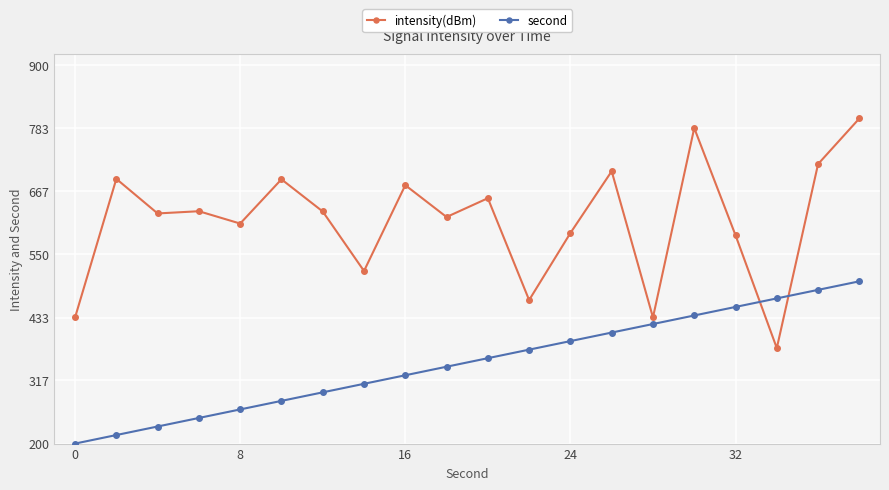

At how many categories does at least one series exceed 542?

15